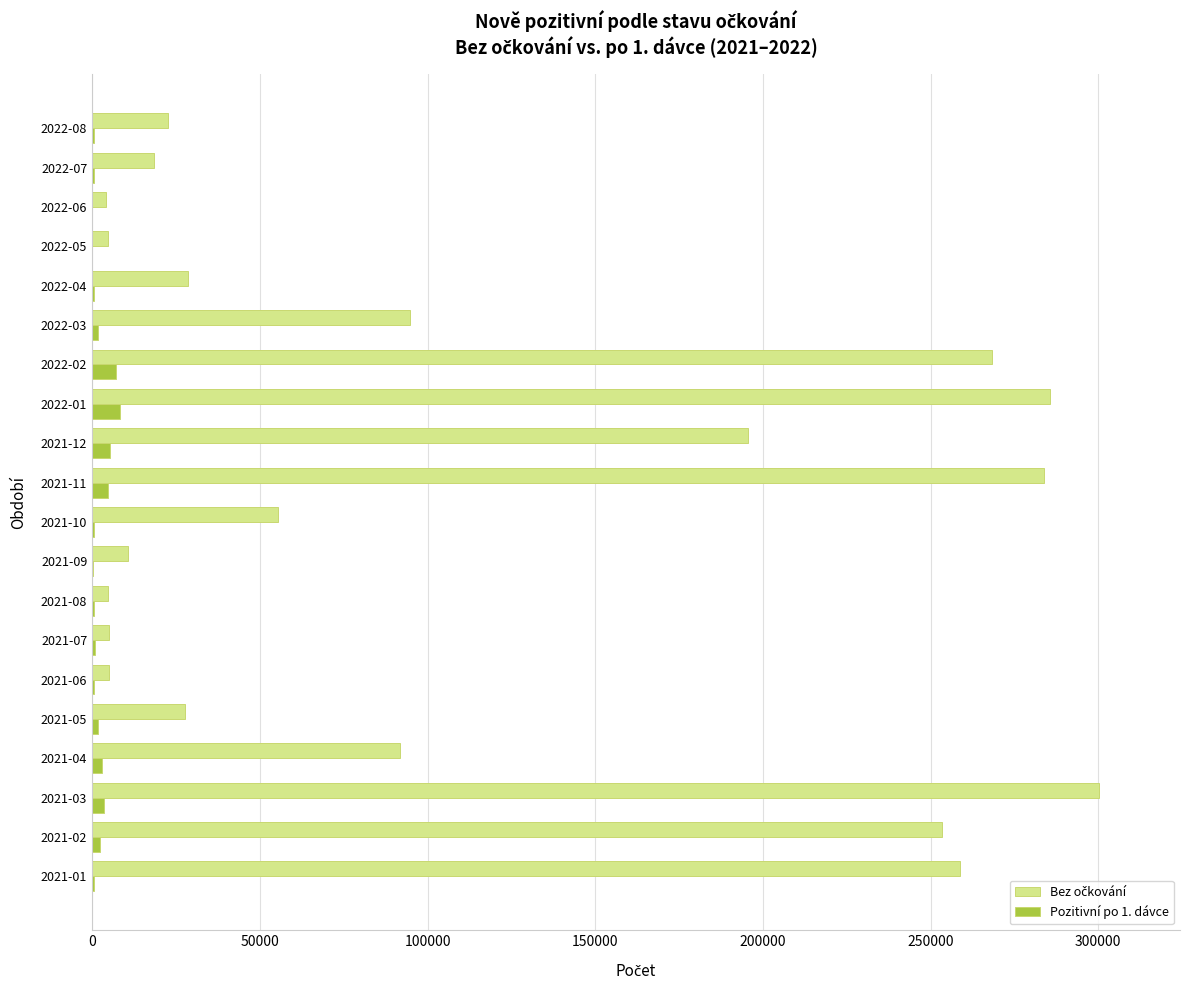

Reading left to right, what are all the values shown in this chart?

Bez očkování: 258762	253498	300341	91722	27686	4912	4947	4773	10679	55488	283682	195519	285647	268251	94716	28573	4802	4196	18337	22766
Pozitivní po 1. dávce: 546	2392	3498	2942	1639	562	985	449	179	503	4876	5454	8347	7098	1796	541	106	89	418	510